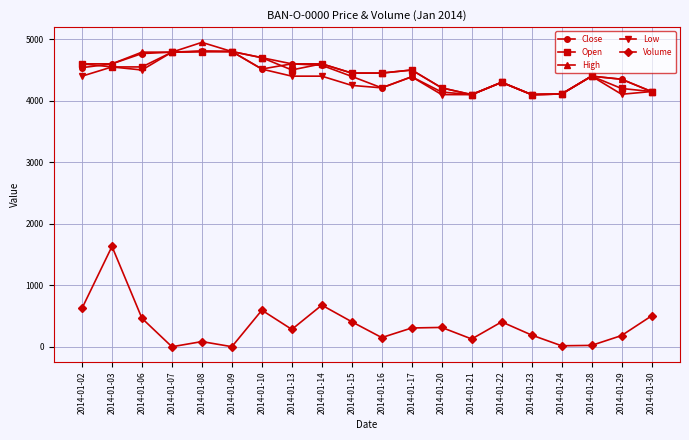

Which series has the widest spread of values?

Volume